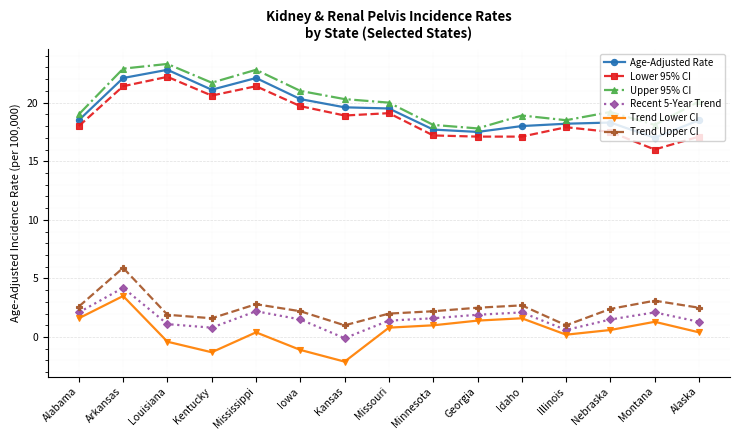

True or false: Trend Lower CI and Trend Upper CI intersect in this chart.

False